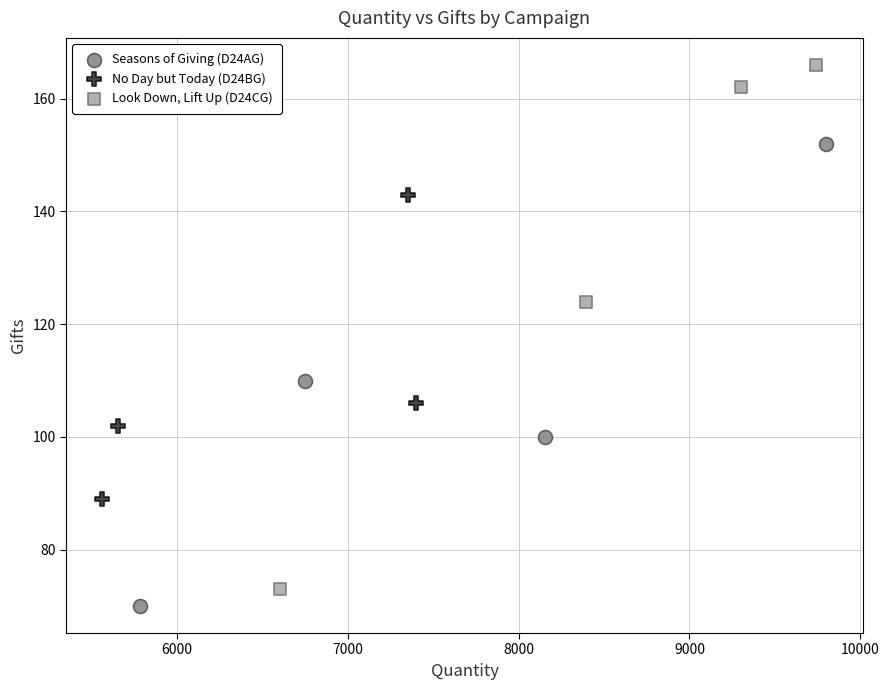

Which series reaches the maximum Y coordinate?

Look Down, Lift Up (D24CG)